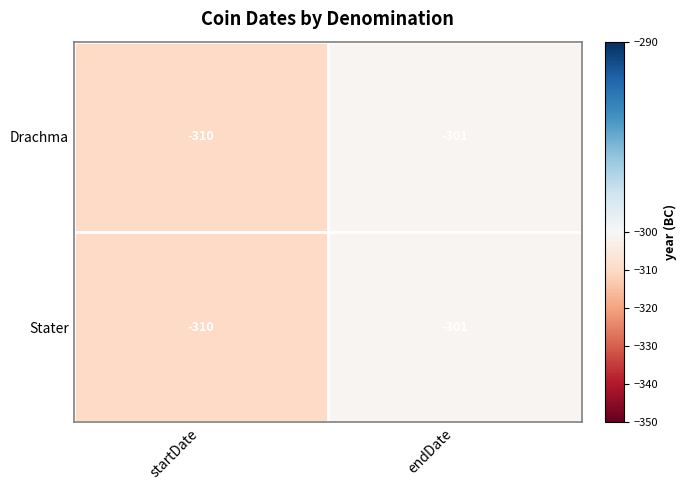

What is the greatest value displayed?

-301